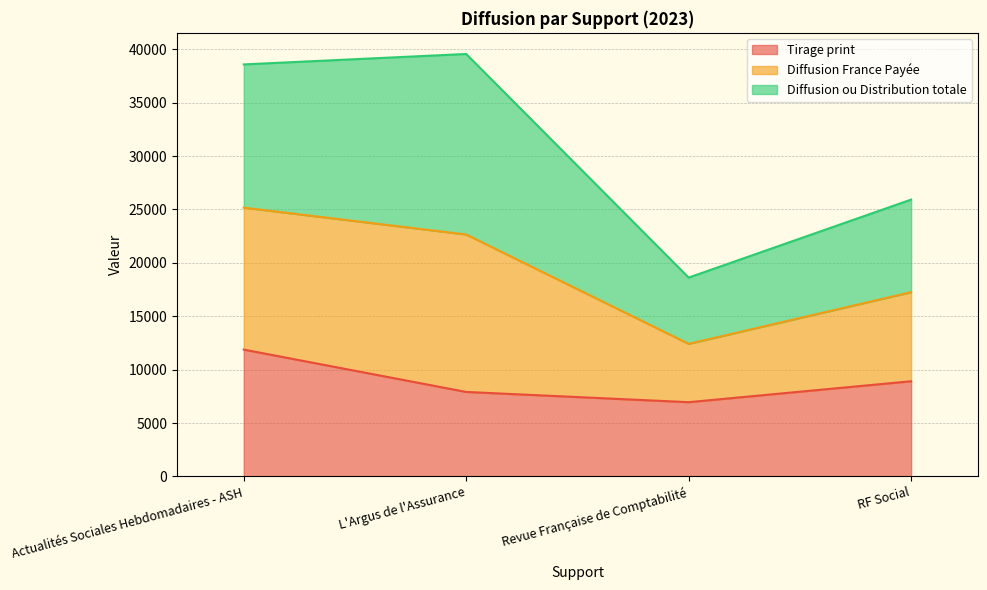

Rank the categories by Tirage print value from lowest to highest.

Revue Française de Comptabilité, L'Argus de l'Assurance, RF Social, Actualités Sociales Hebdomadaires - ASH